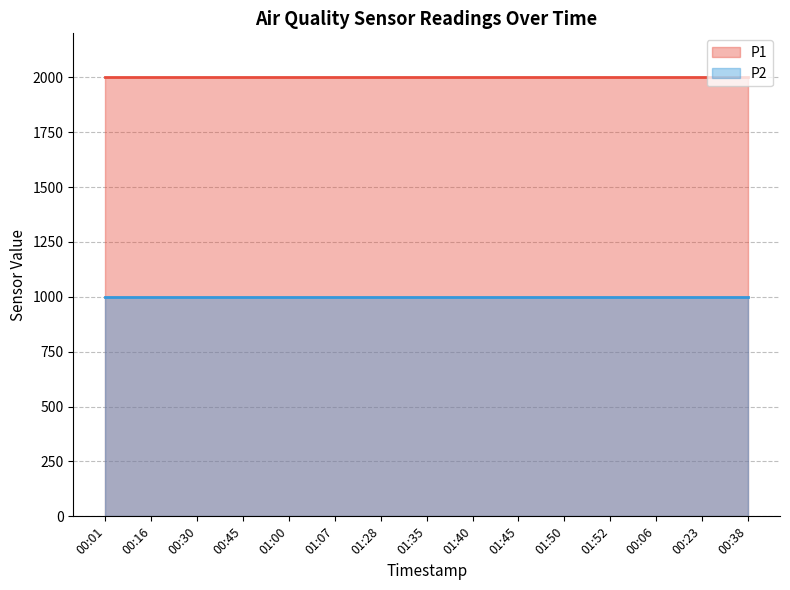

What is the average value of the P2 line series?

999.9